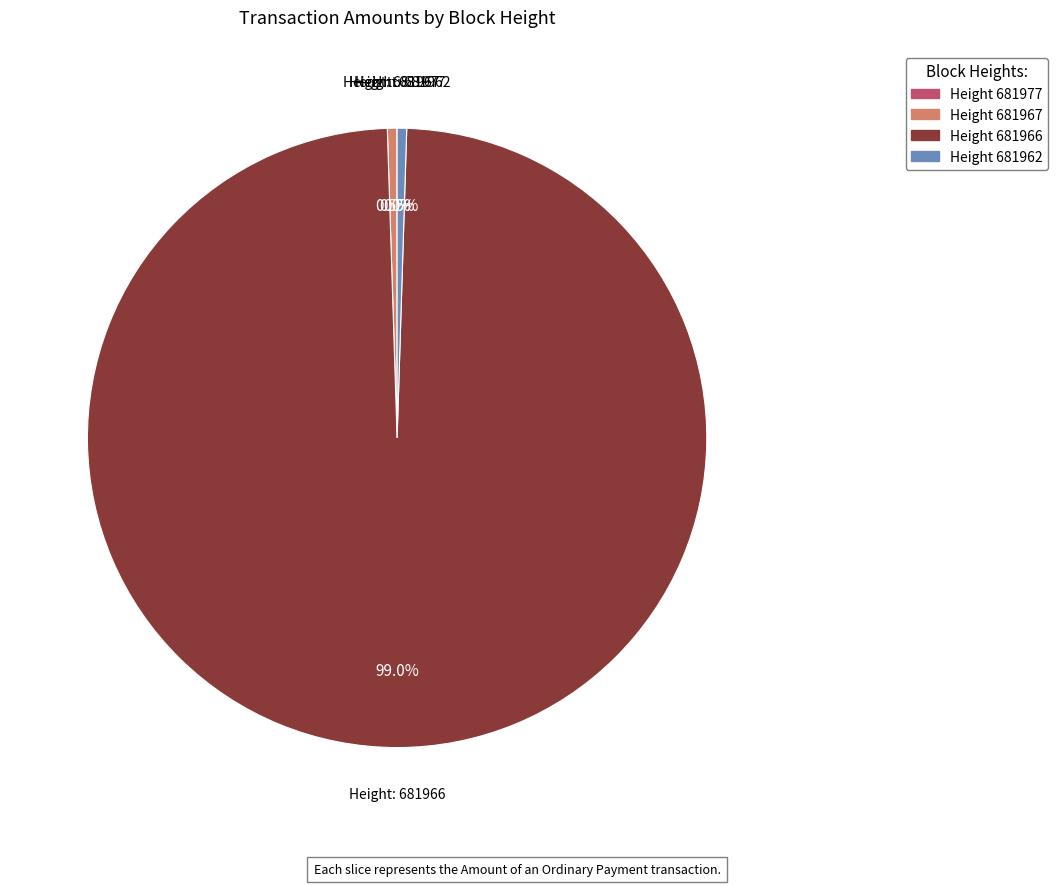

Is there a majority slice in this chart?

Yes